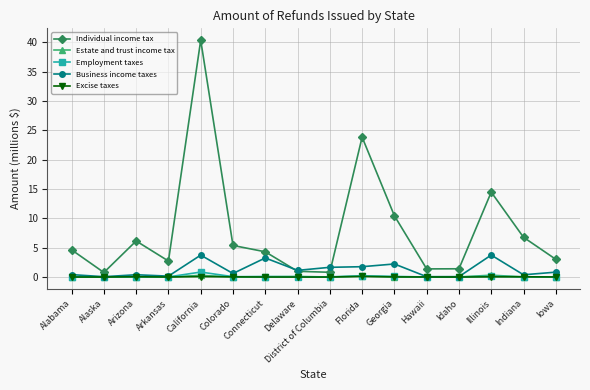

The value of Employment taxes at Arizona is 0.1. True or false?

True